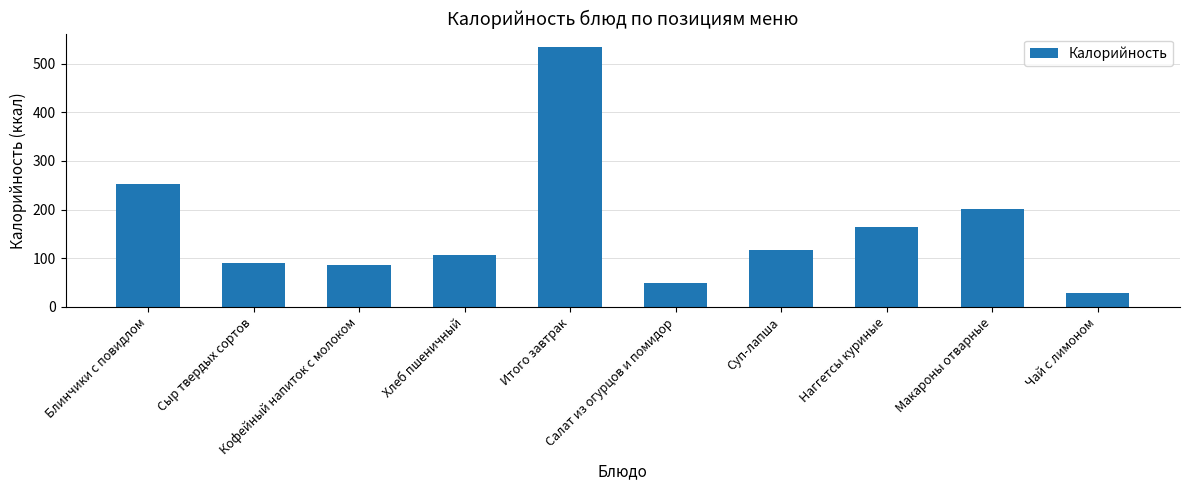

What is the smallest value displayed?

28